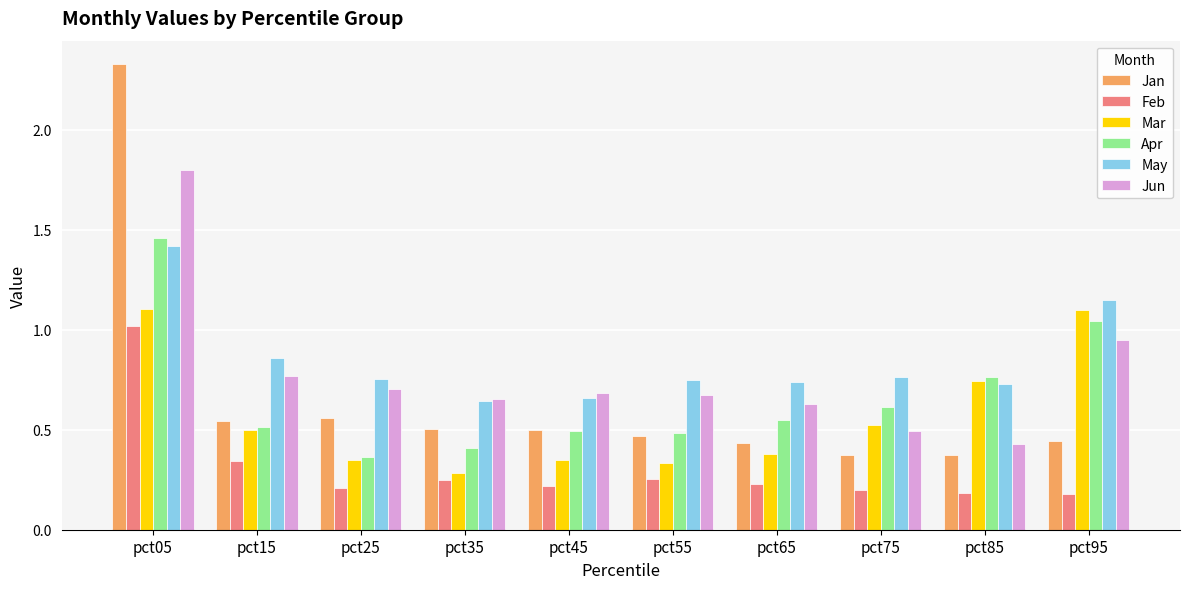

What is the difference between the Jan values at pct25 and pct05?

1.8